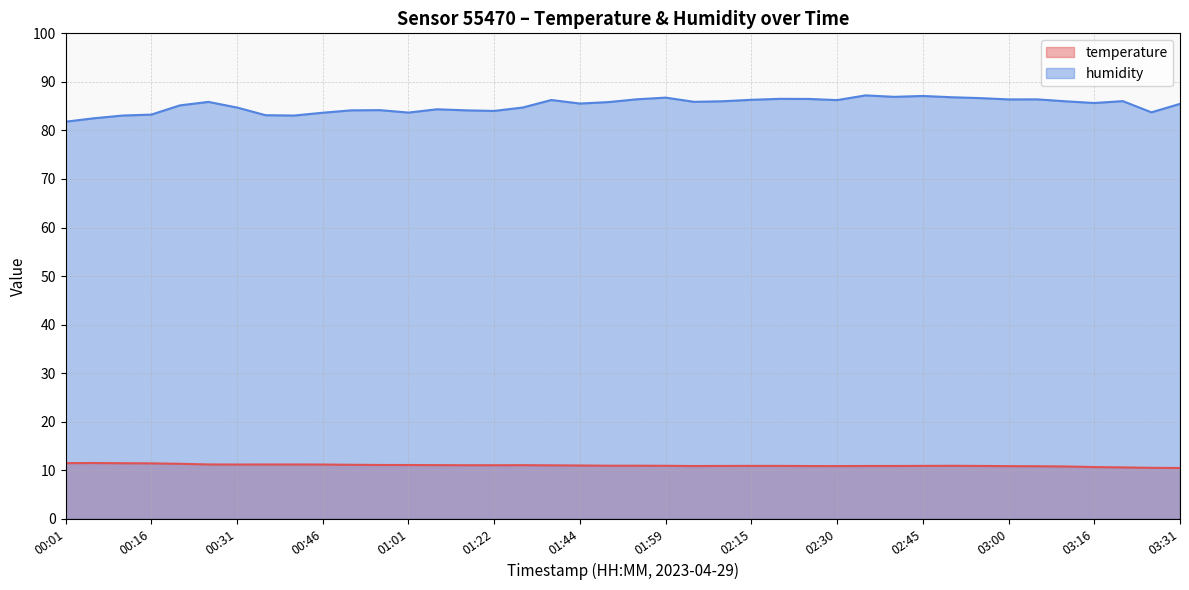

How many categories are shown in the chart?

40